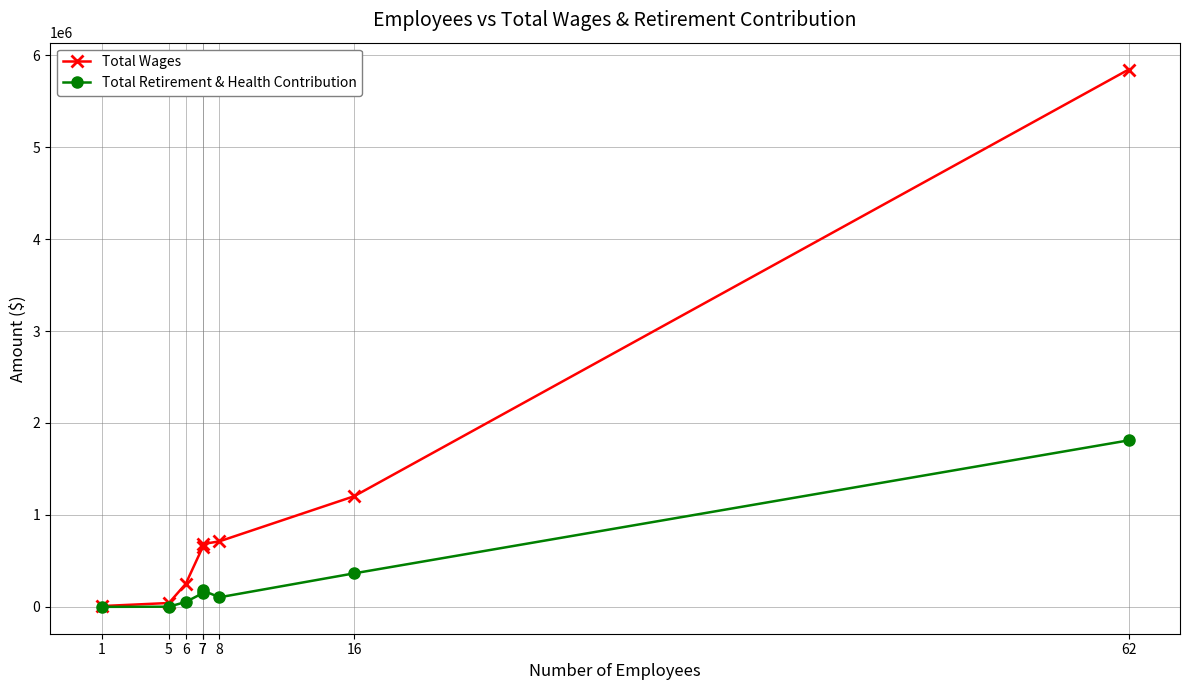

At which label is Total Wages closest to 2926196?

16